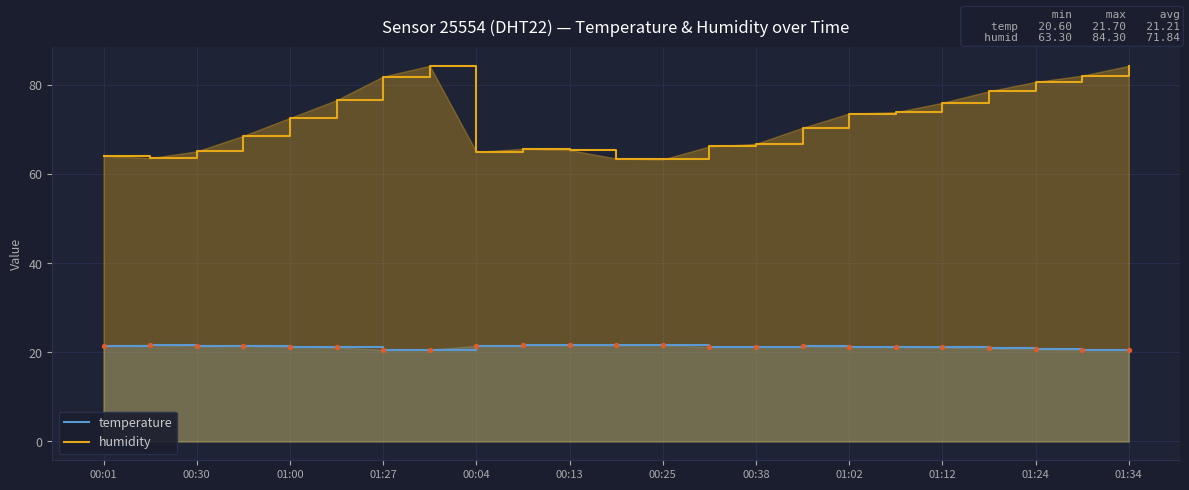

Which series contains the highest Y value?

humidity